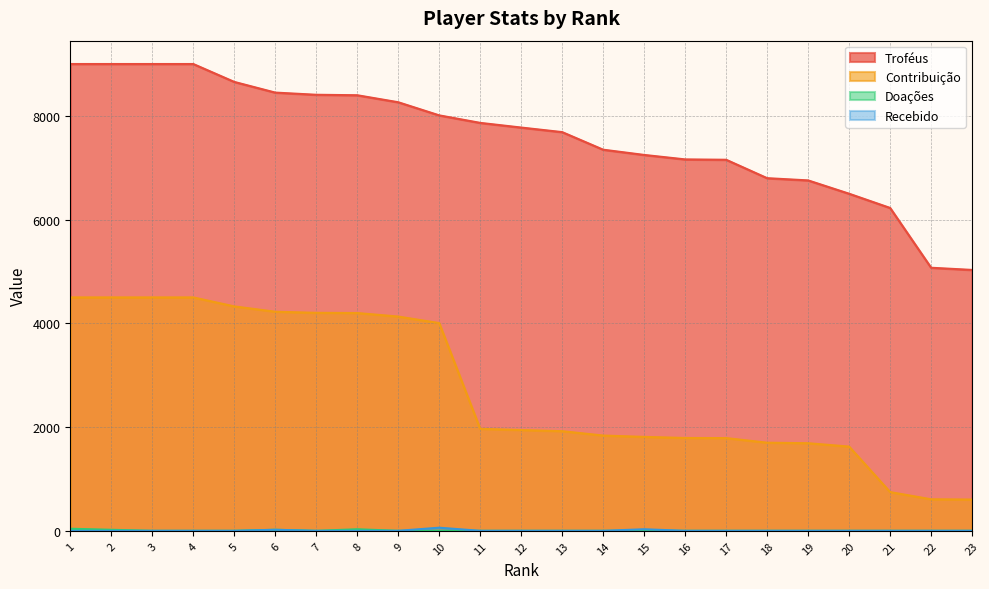

Which category has the lowest value in the Contribuição series?

23